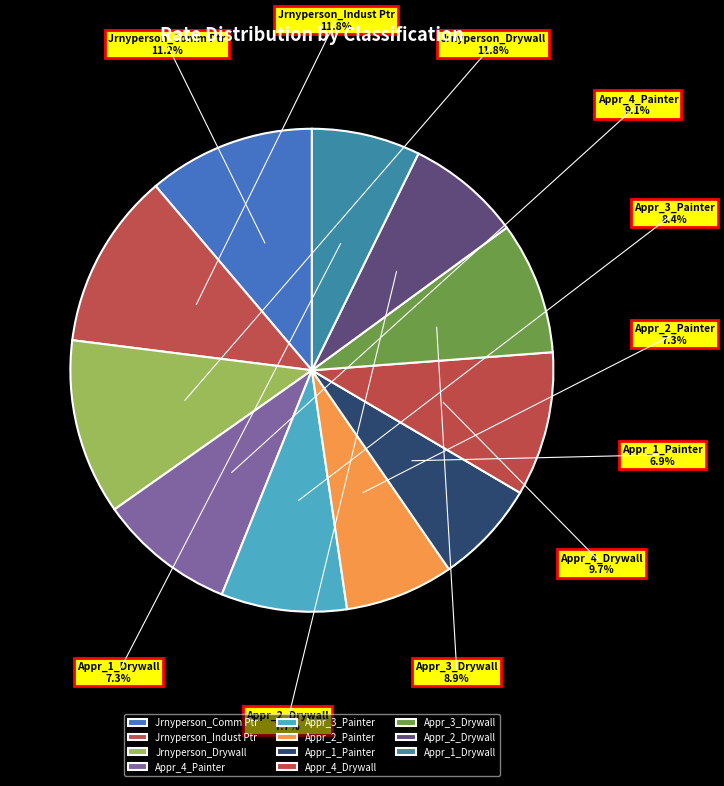

What is the smallest slice in the pie chart?

Appr_1_Painter